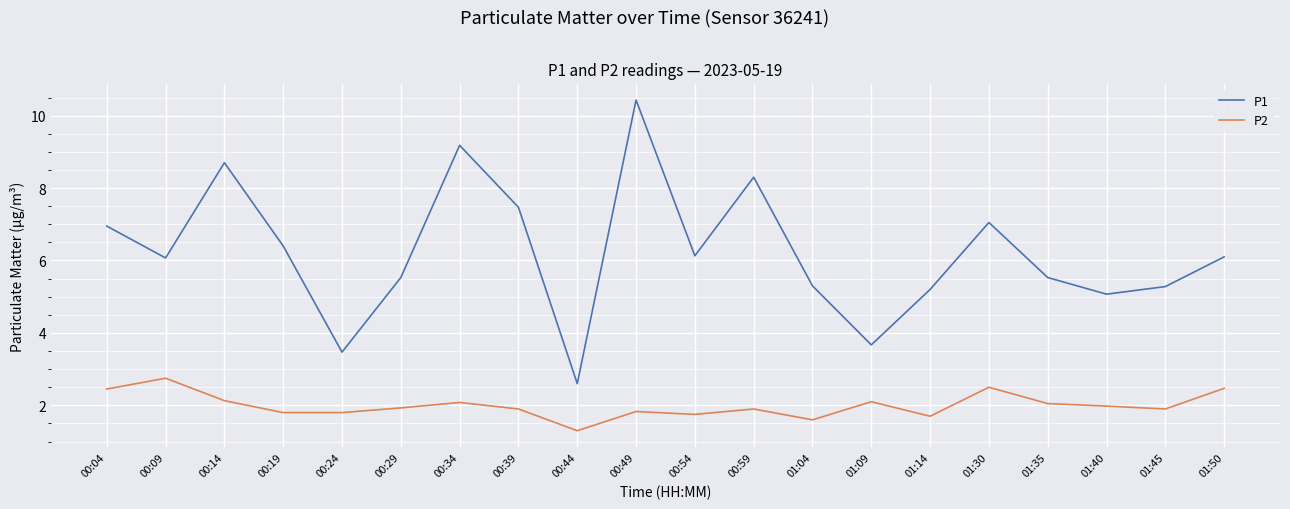

List the series in order of their overall mean, highest first.

P1, P2